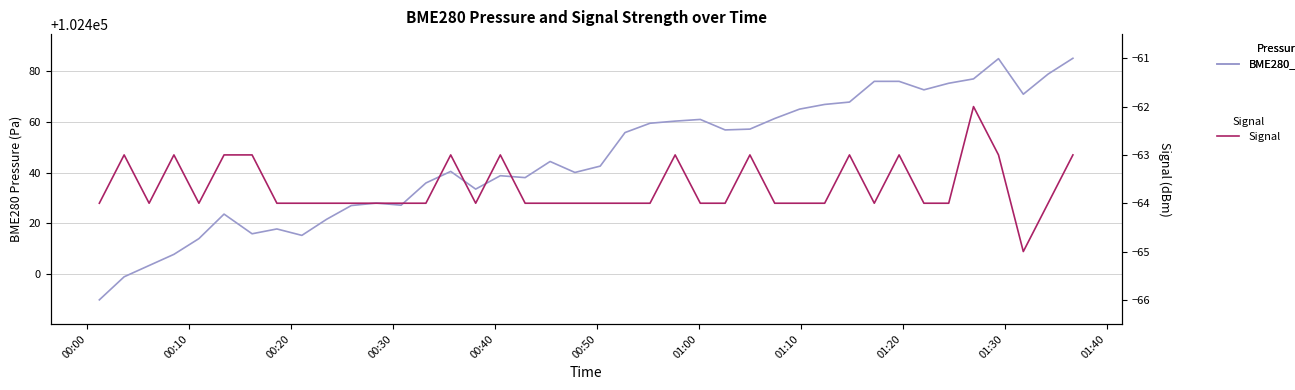

True or false: BME280_pressure and Signal intersect in this chart.

False